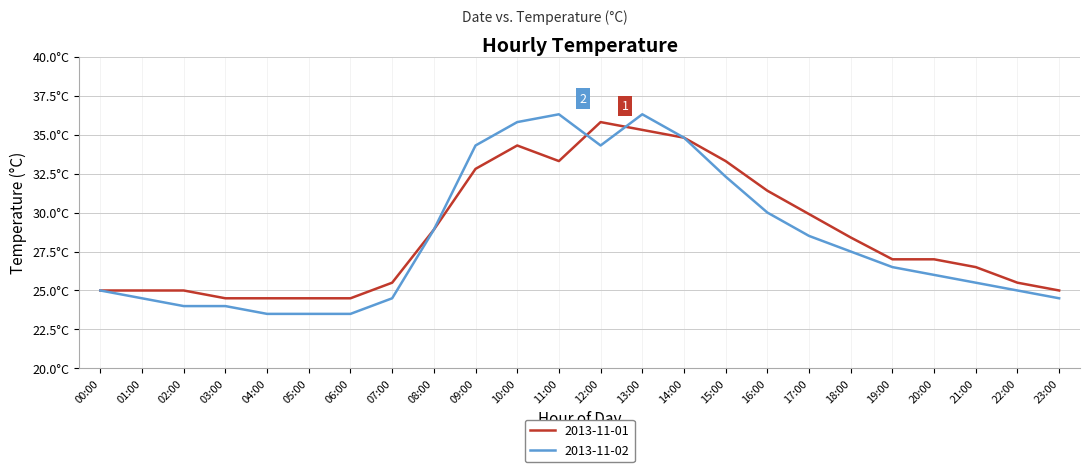

Does the chart display data point markers on the line(s)?

No